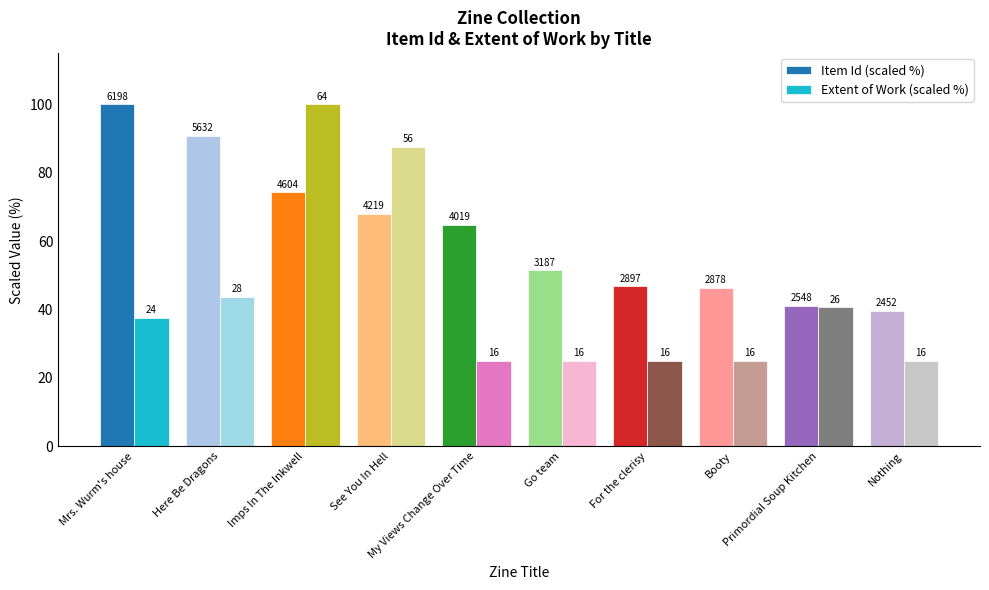

How many groups of bars are there?

10